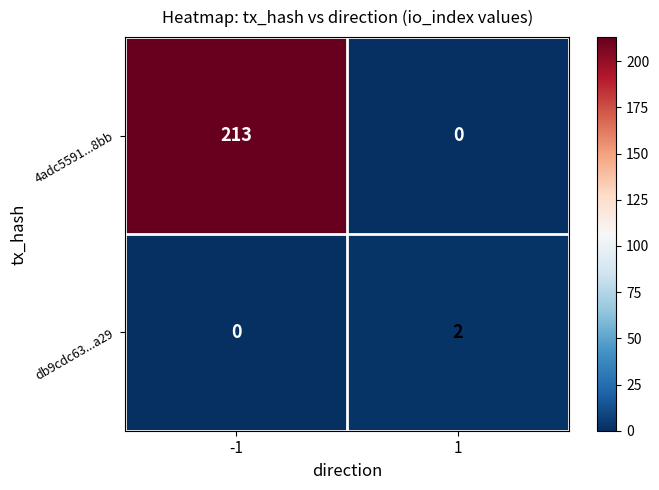

How many series are shown in this chart?

2